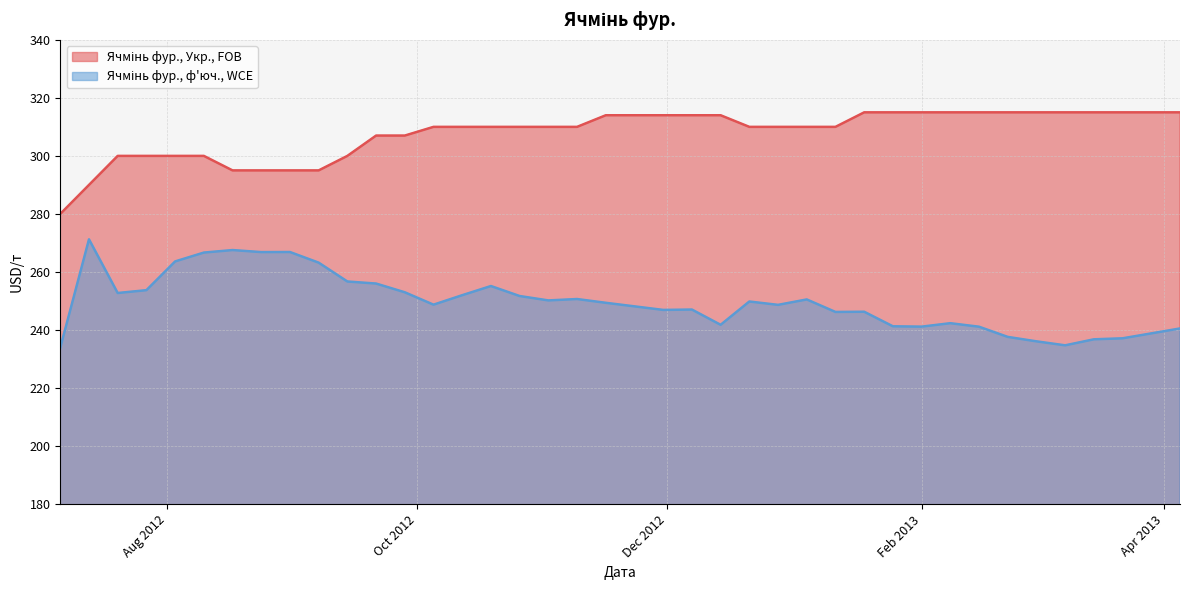

How many data points in Ячмінь фур., ф'юч., WCE are less than 249?

20